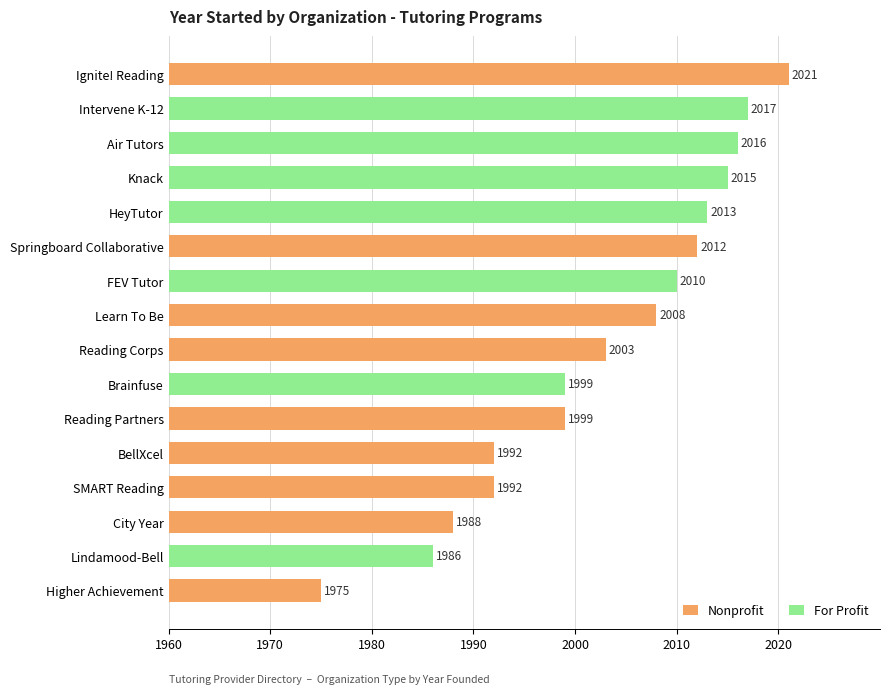

Does the chart contain any negative values?

No